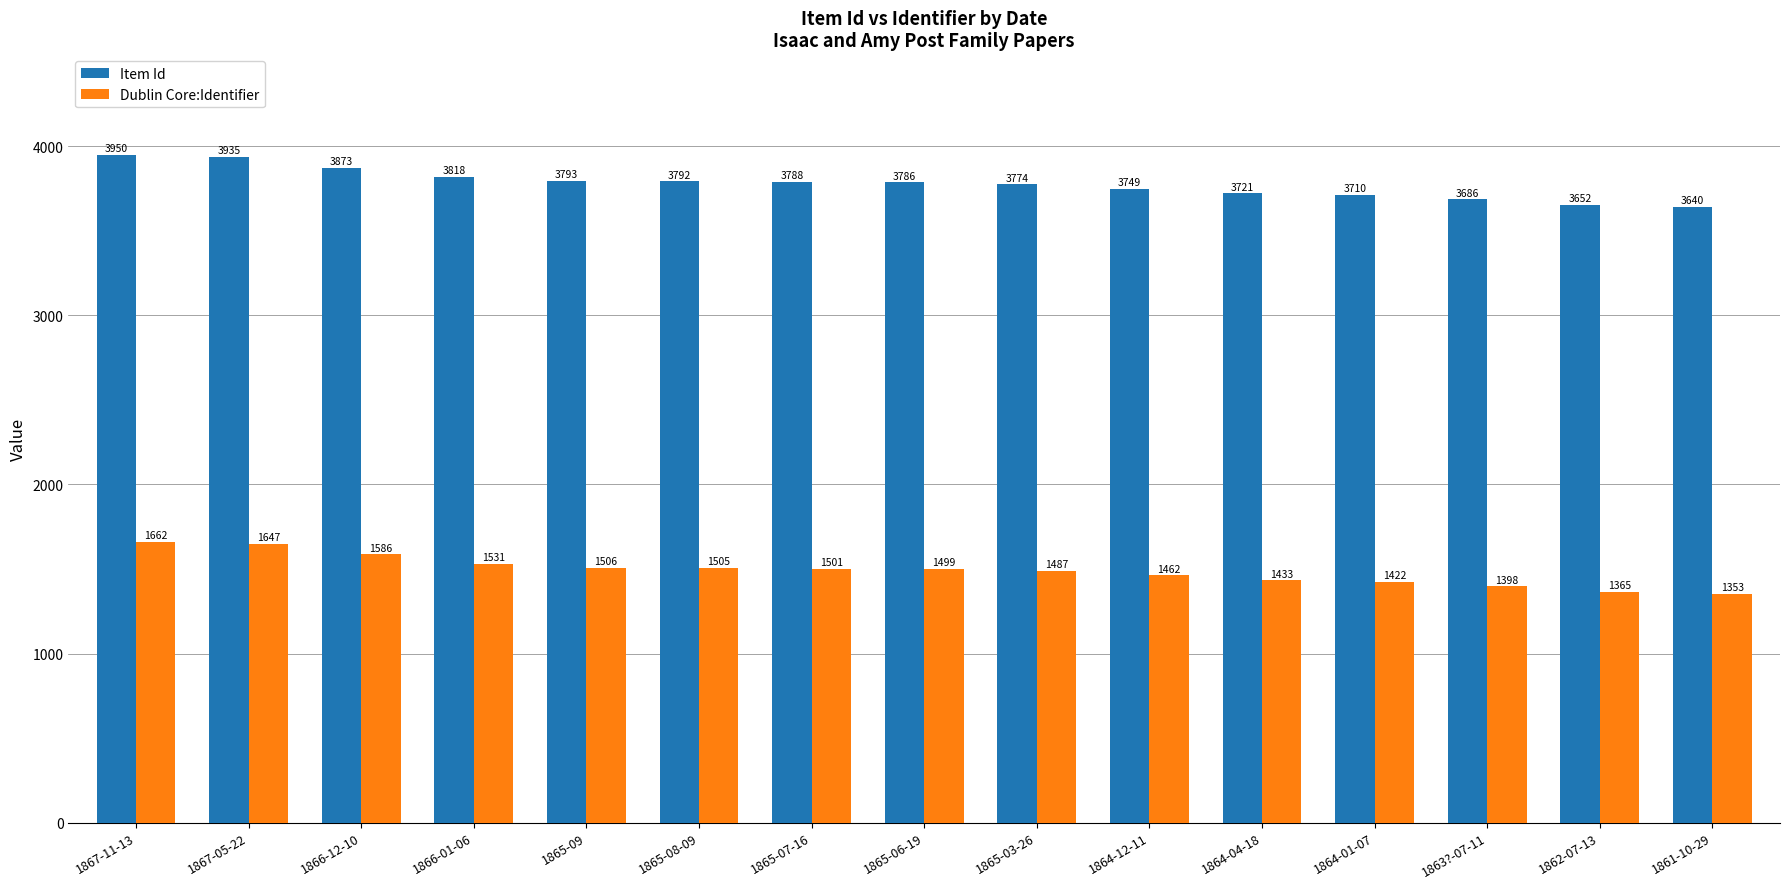

What position from the left is 1864-04-18?

11